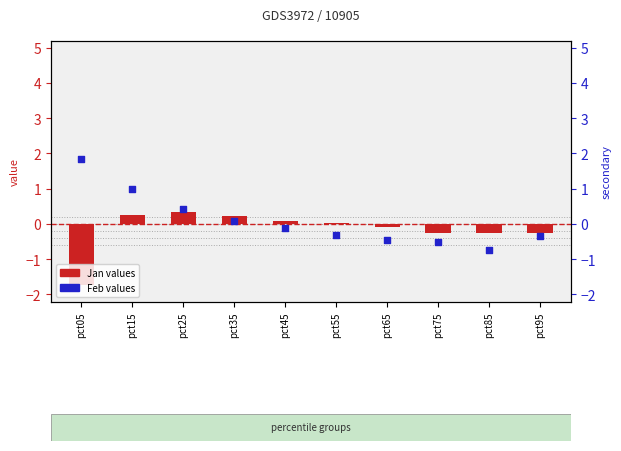

Is the value of Jan (primary) at pct25 greater than the value of Feb (secondary) at pct65?

Yes